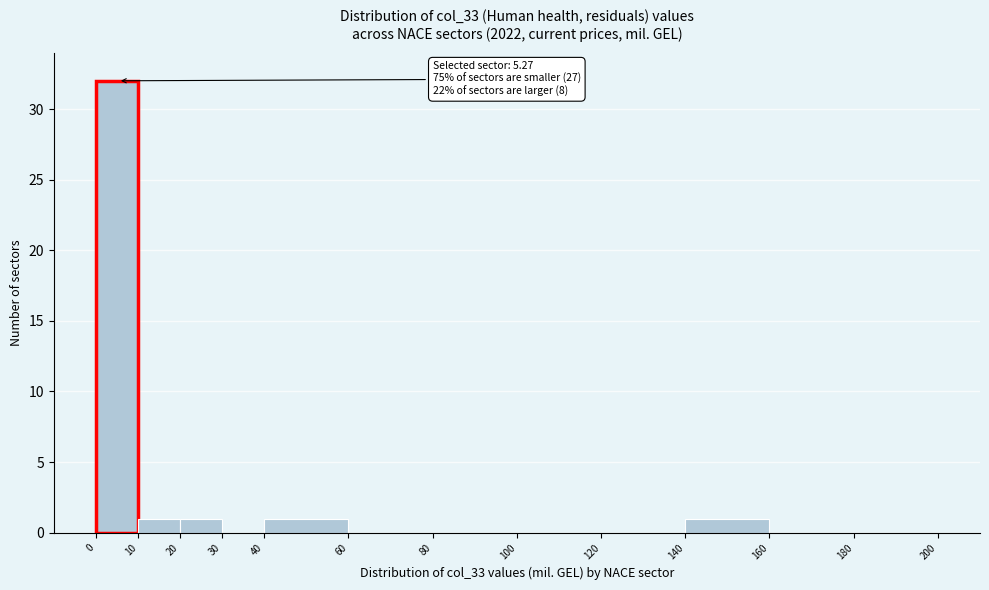

Over which range of the x-axis is the bar tallest?

0 to 10